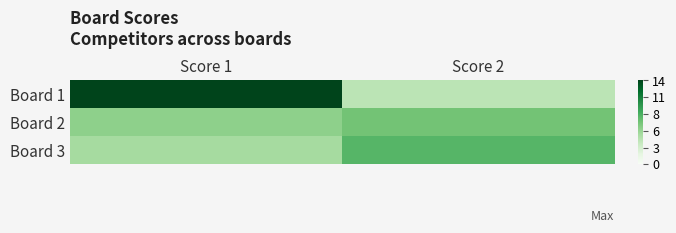

Which label corresponds to the largest value in the chart?

Score 1